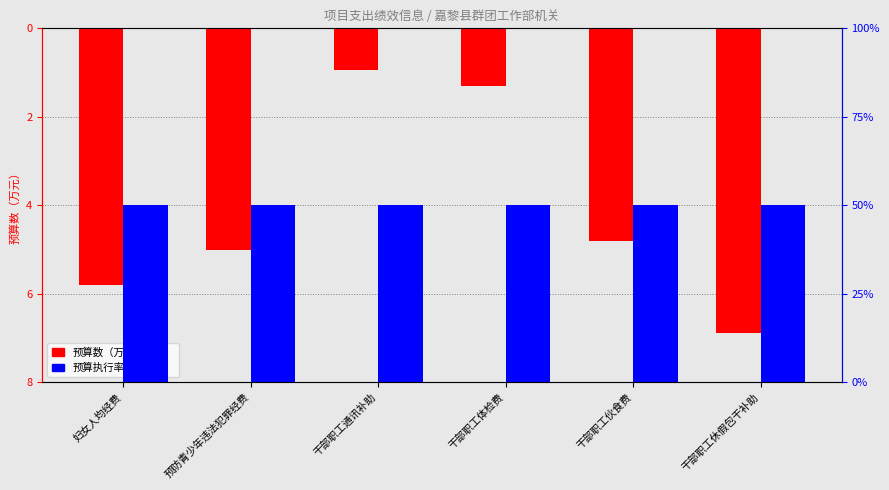

Is the value of 预算执行率权重（%） at 干部职工伙食费 greater than the value of 预算数（万元） at 预防青少年违法犯罪经费?

Yes